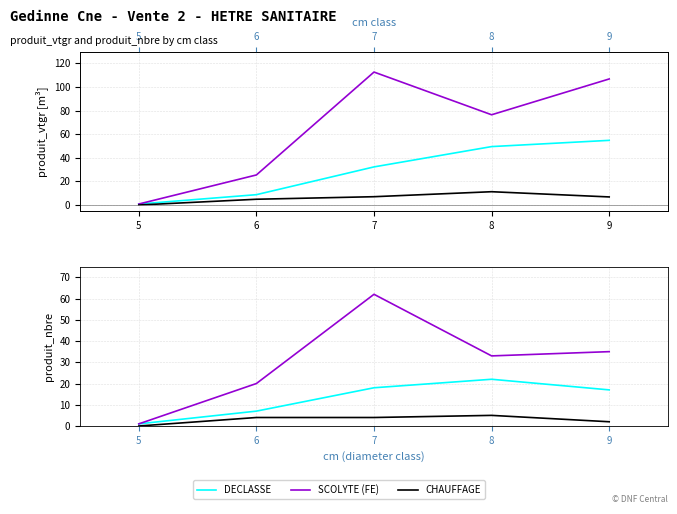

List the labels in order of SCOLYTE (FE) value, largest first.

7, 9, 8, 6, 5